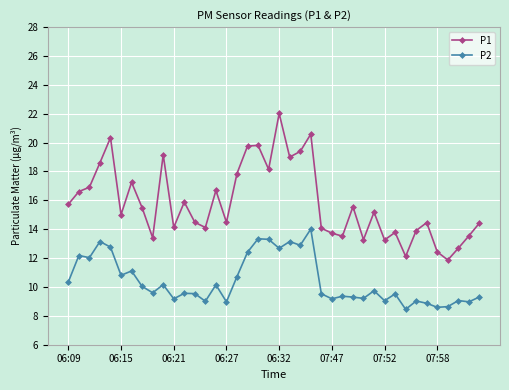

What are all the series names shown in the legend?

P1, P2